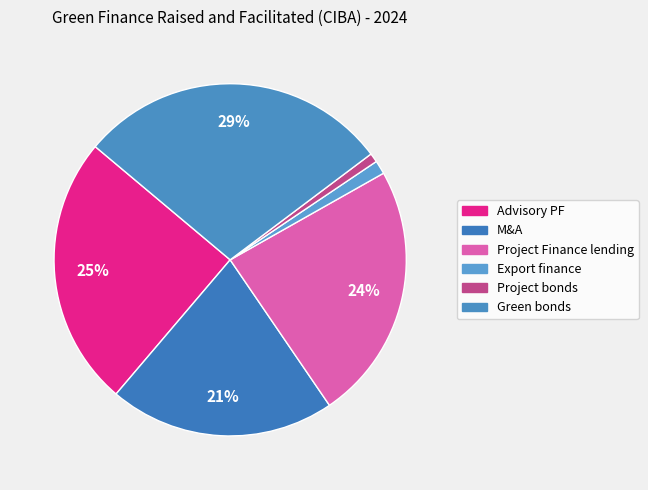

Is it true that Project bonds is 15% of the pie?

False